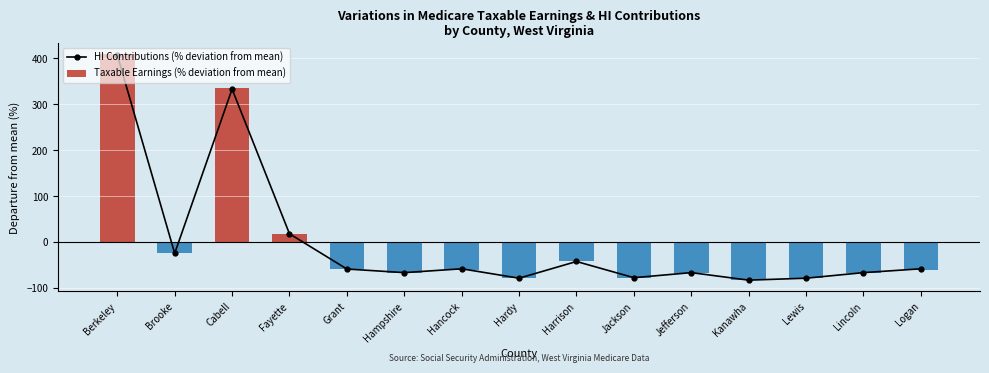

Rank the categories by Taxable Earnings (% deviation from mean) value from highest to lowest.

Berkeley, Cabell, Fayette, Brooke, Harrison, Grant, Hancock, Logan, Hampshire, Jefferson, Lincoln, Jackson, Hardy, Lewis, Kanawha